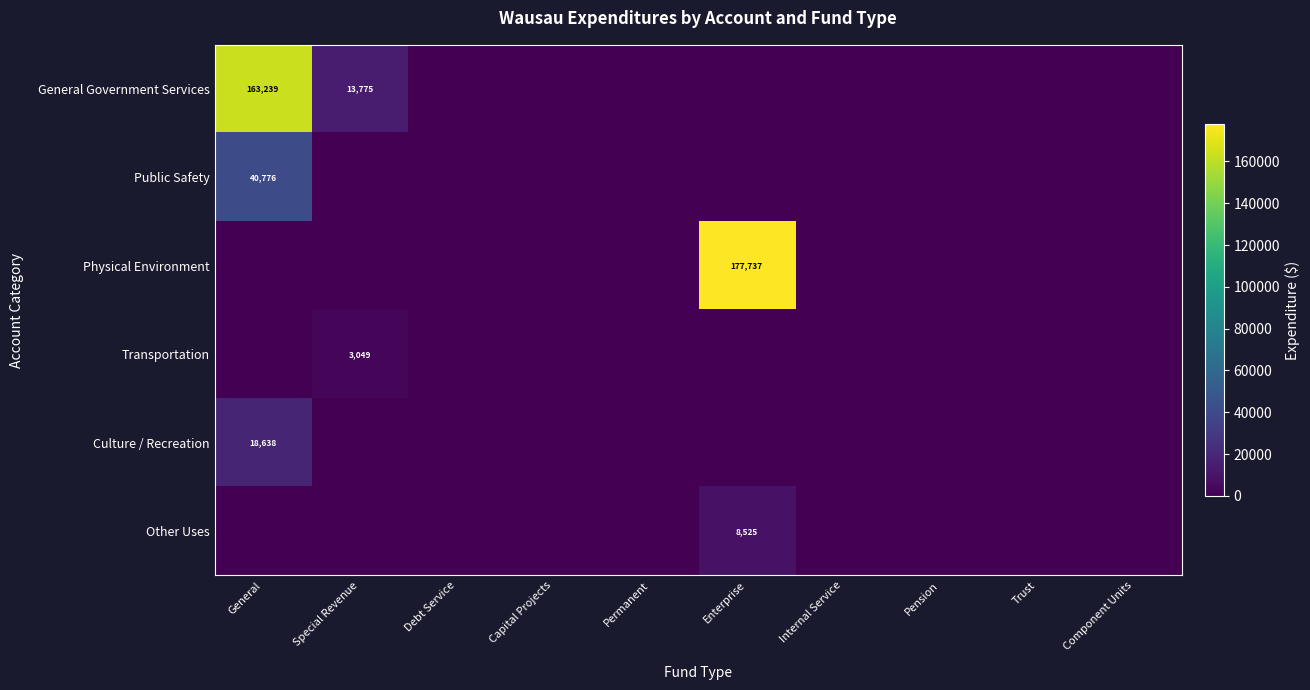

Is it true that Public Safety equals 0 at Pension?

True